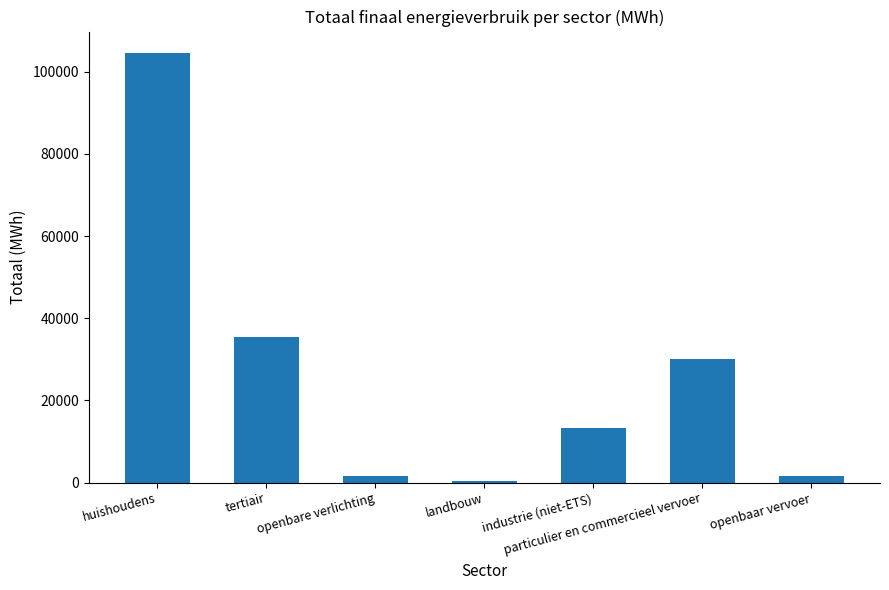

How many values are below 13307?

3